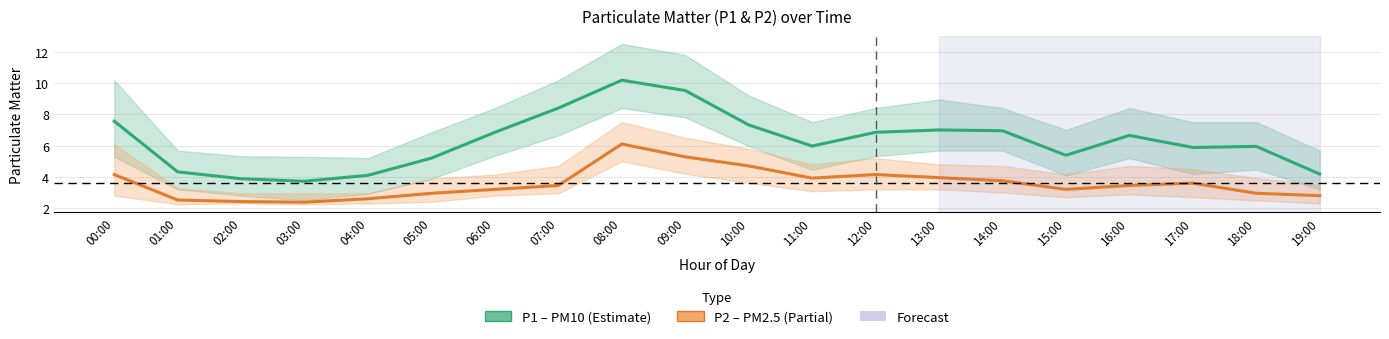

Reading left to right, extract all data points from this chart.

P1 (PM10): 7.6	4.3	3.9	3.7	4.1	5.2	6.8	8.4	10.2	9.5	7.3	6.0	6.8	7.0	7.0	5.4	6.7	5.9	6.0	4.2
P2 (PM2.5): 4.2	2.5	2.4	2.4	2.6	3.0	3.2	3.5	6.1	5.3	4.7	3.9	4.2	4.0	3.8	3.2	3.5	3.6	3.0	2.8